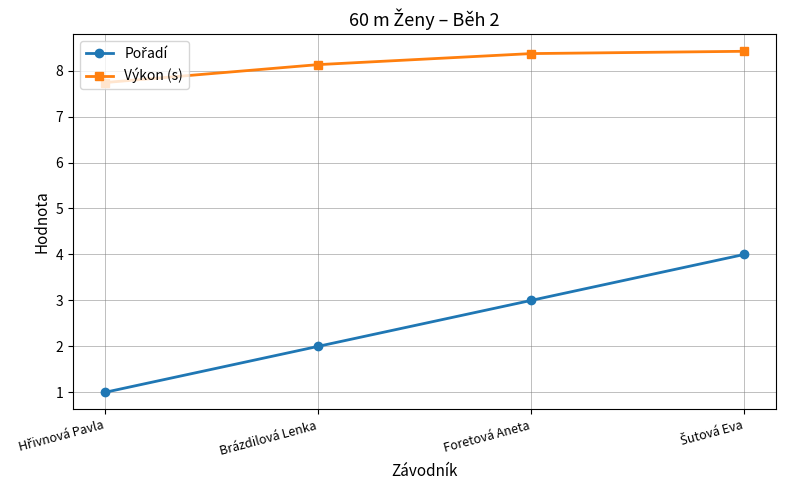

How many Výkon (s) values are between 8 and 9?

3